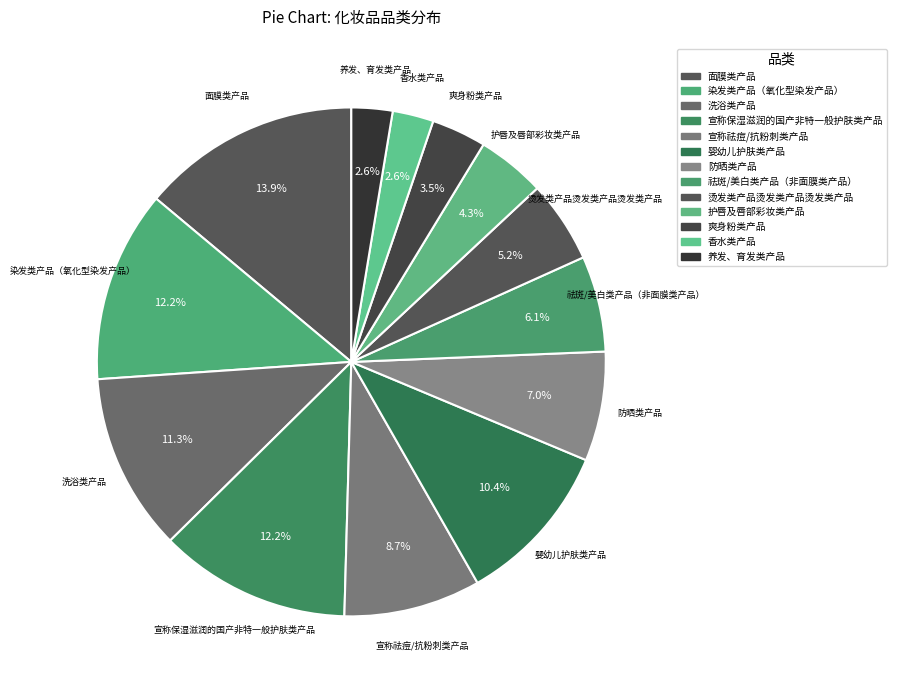

Is there any slice that represents more than half of the pie?

No